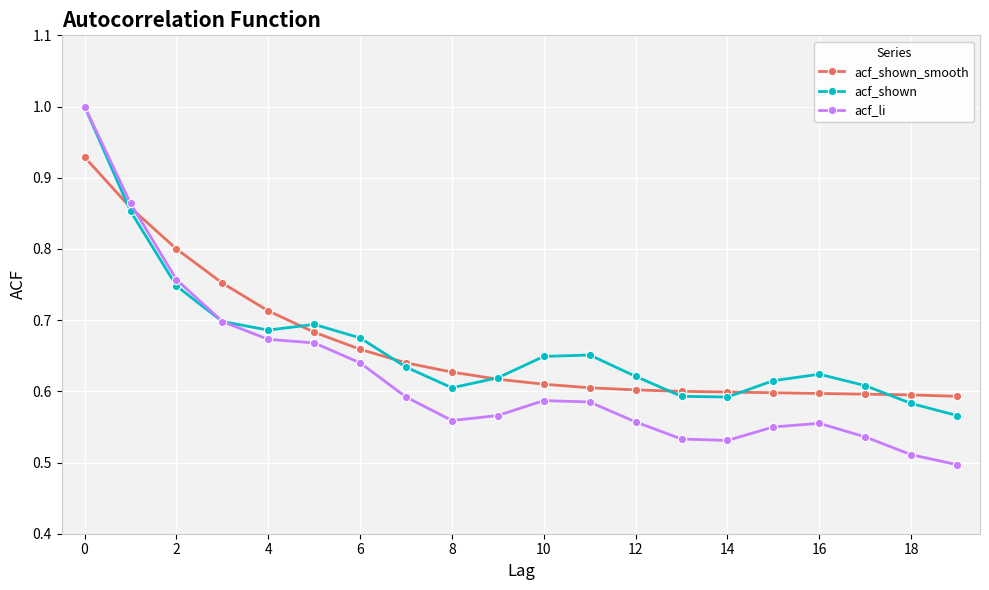

What is the highest value of the acf_li series?

1.0